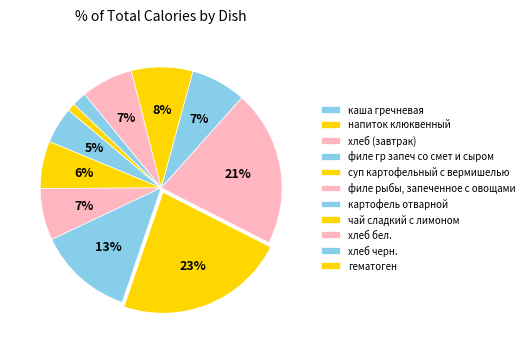

What percentage is the чай сладкий с лимоном slice, to the nearest percent?

8%